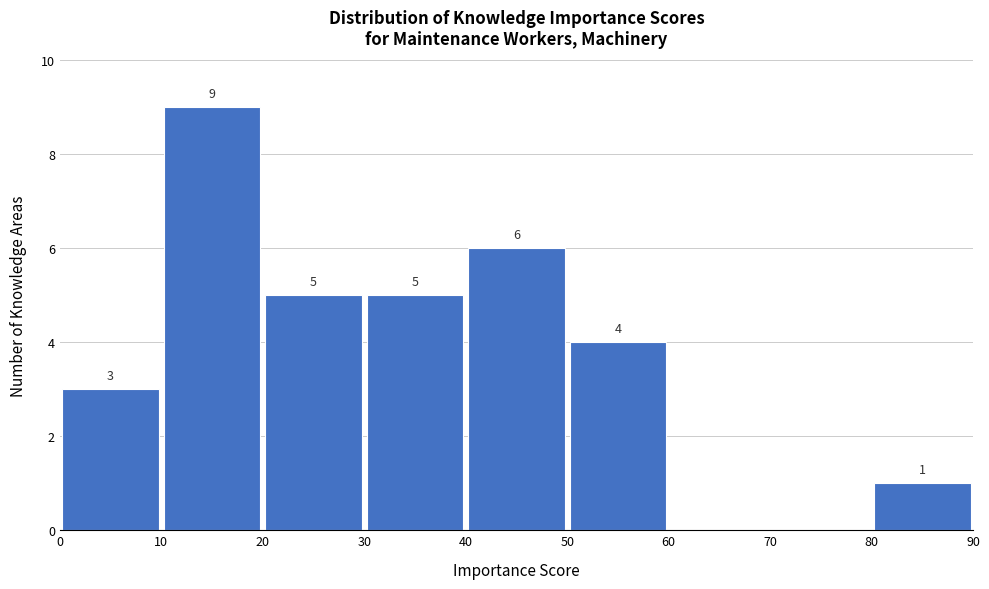

Over which range of the x-axis is the bar tallest?

10 to 20